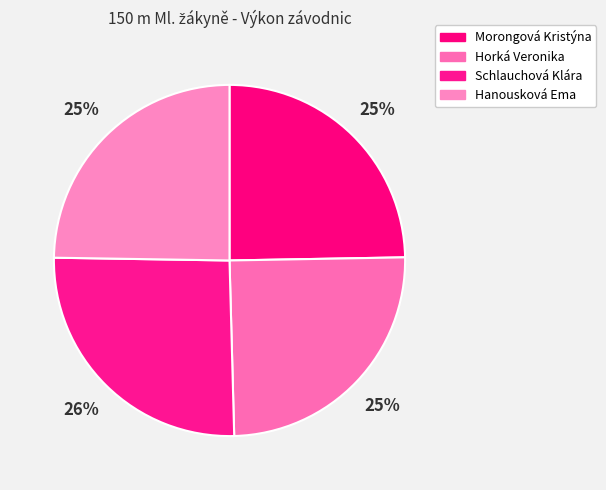

To the nearest percent, what portion does Morongová Kristýna represent?

25%